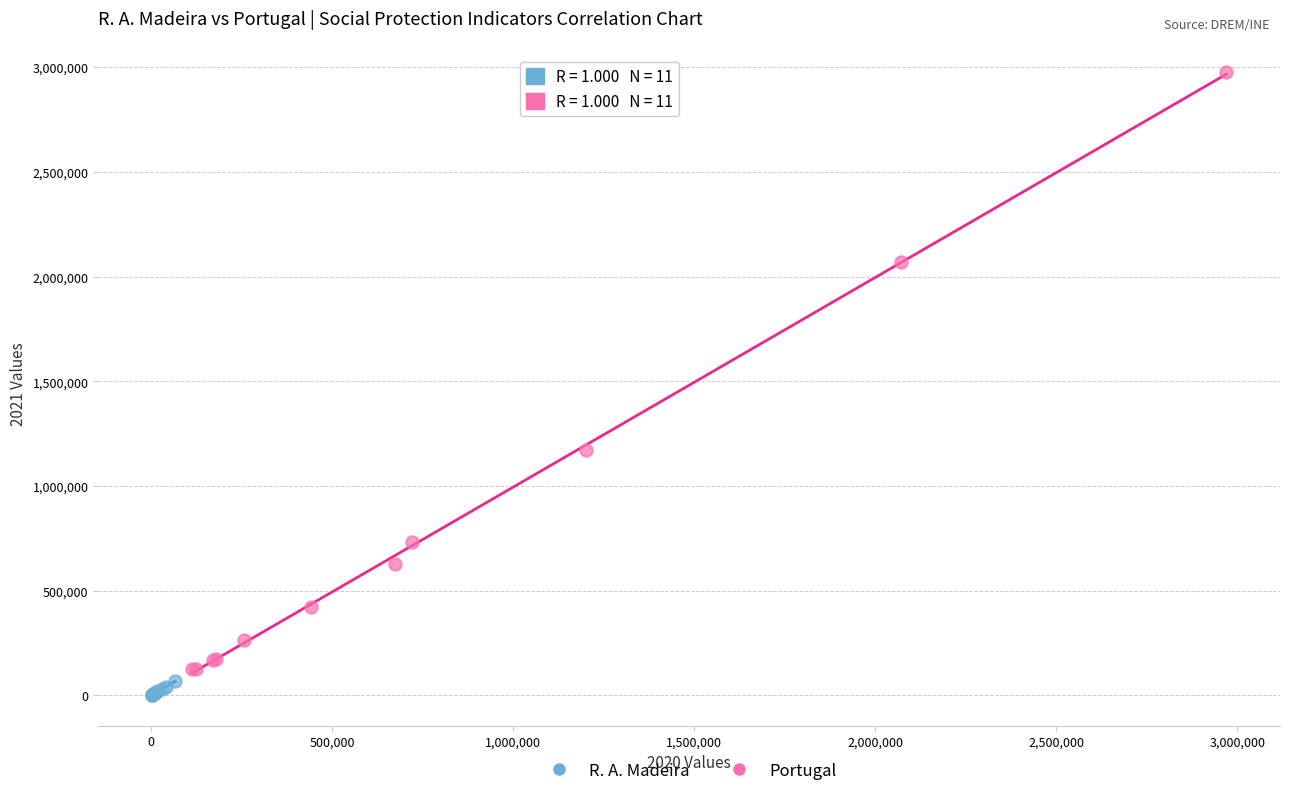

Which series has the widest spread of Y values?

Portugal